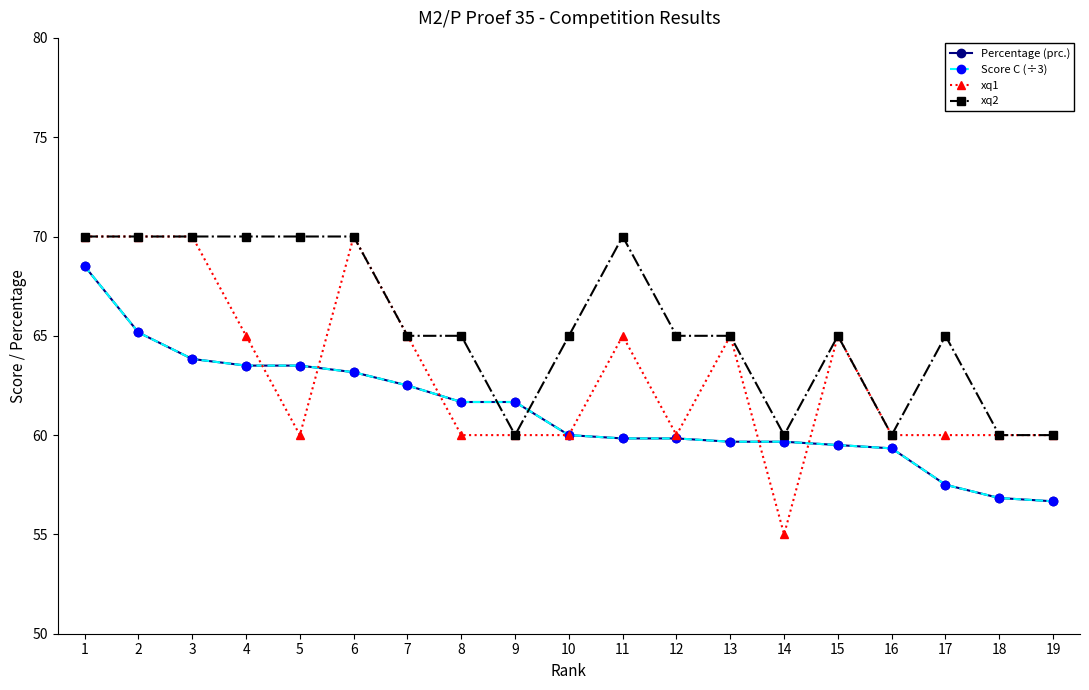

What is the highest value of the xq2 series?

70.0